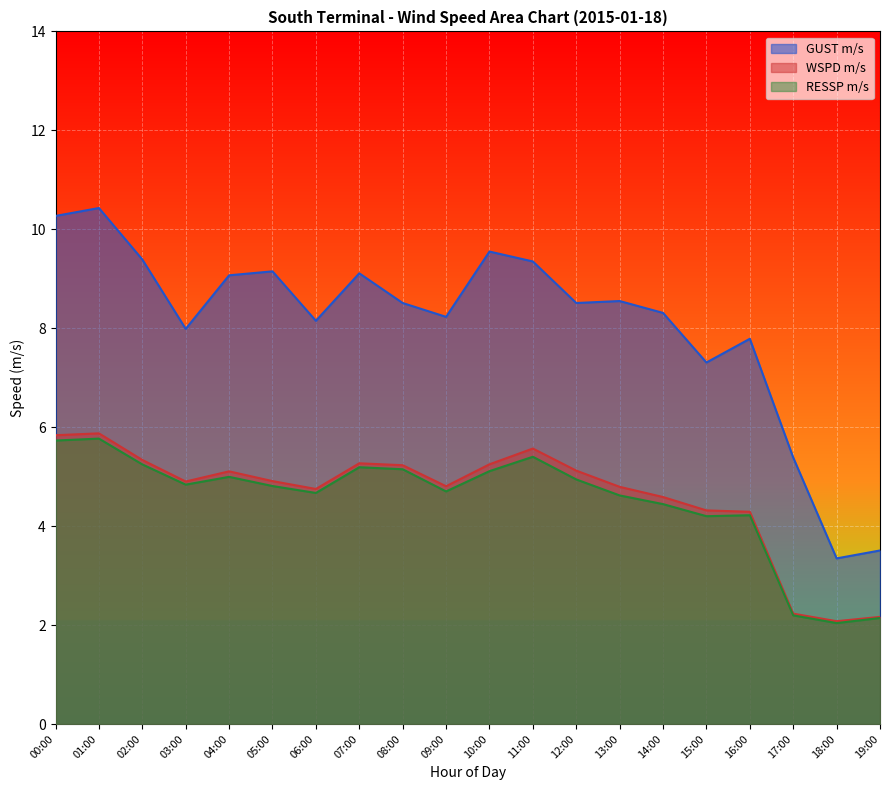

What is the spread (max minus min) of values at 00:00?

4.5